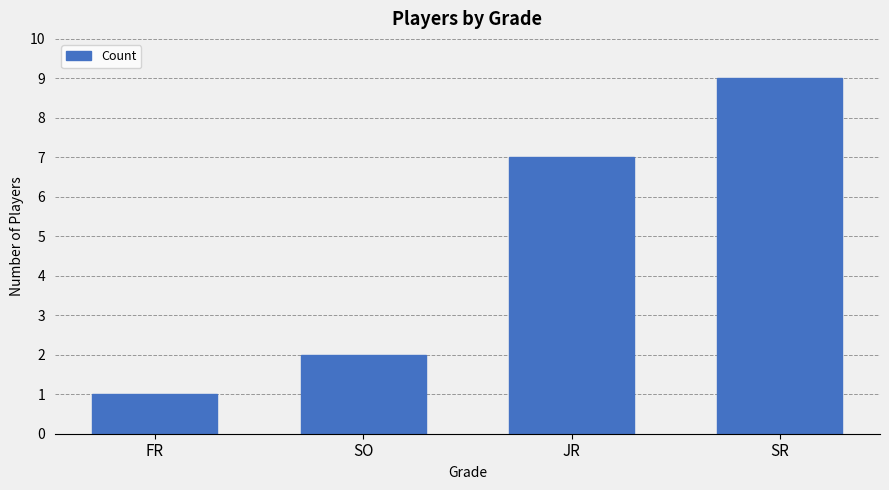

True or false: the data shows 9 at SR.

True